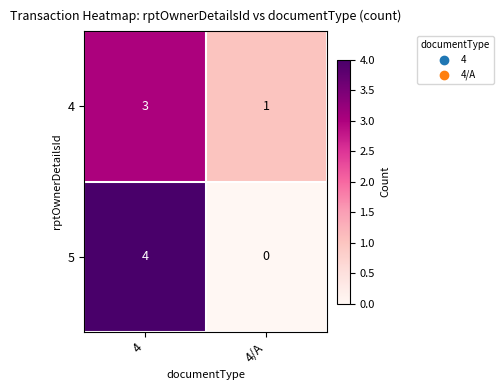

What is the total value across all series at 4?

7